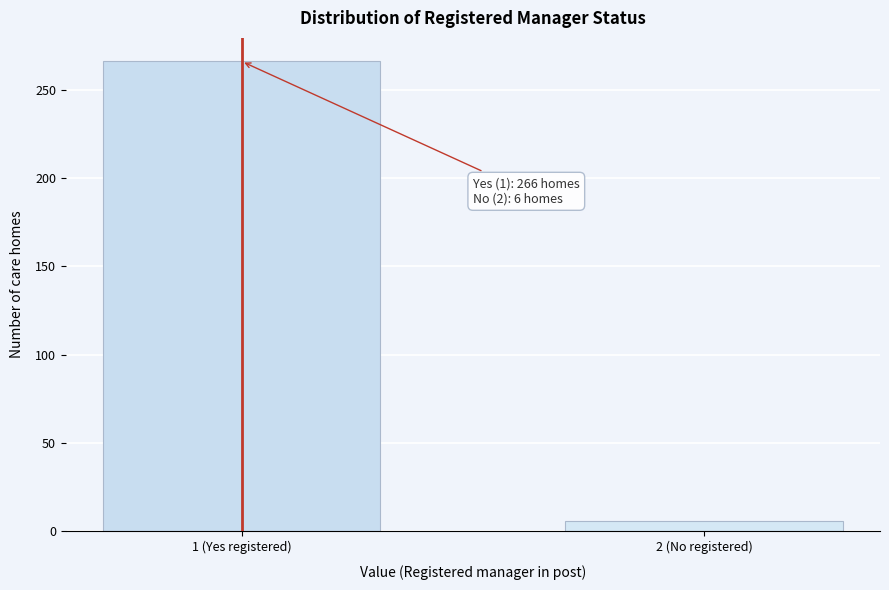

Reading left to right, what are all the values shown in this chart?

1 (Yes registered)=266	2 (No registered)=6